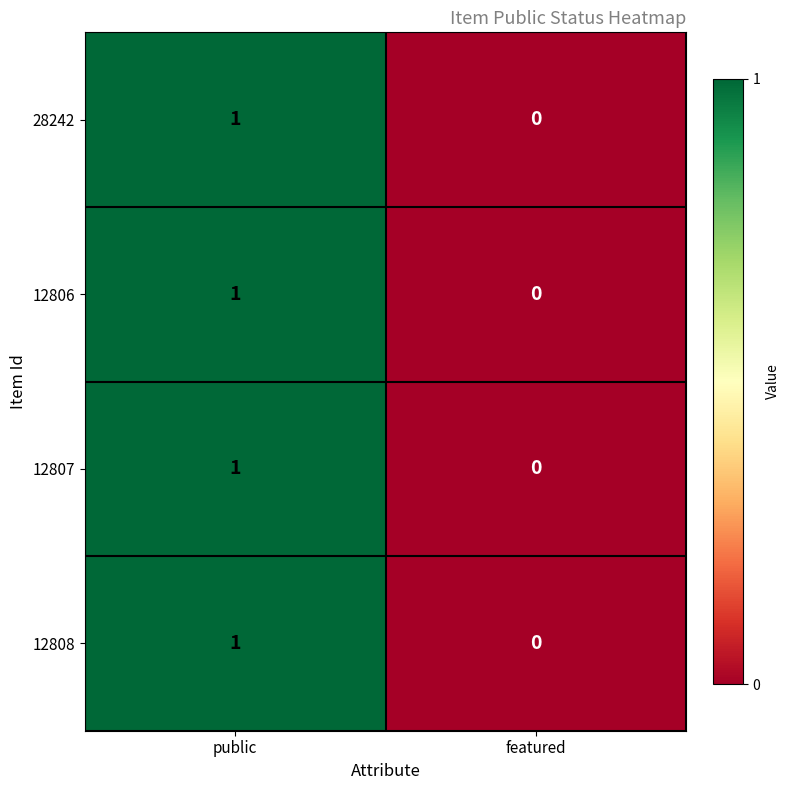

At which category does the chart reach its peak across all series?

public